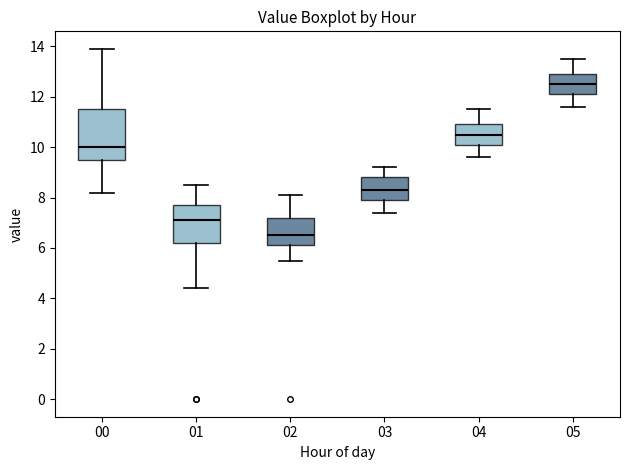

Where is the upper edge of the box at x = 02 on the y-axis? The values are not printed on the chart, so give them approximately, as read against the axis.

7.2